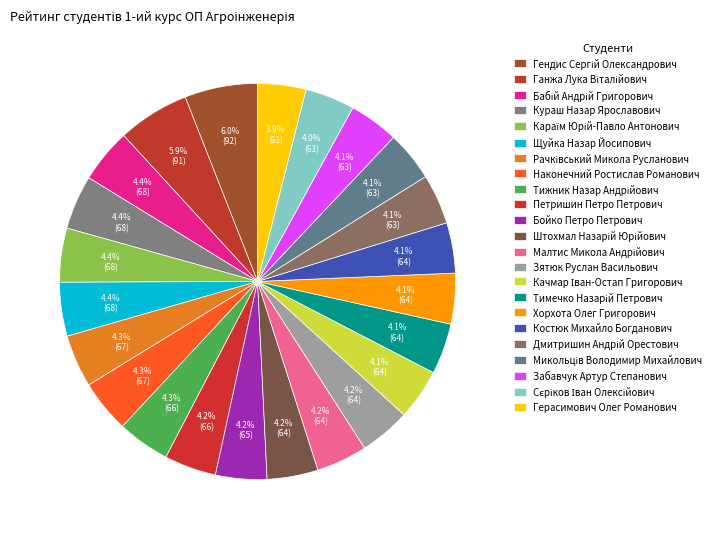

How many segments does this pie chart have?

23